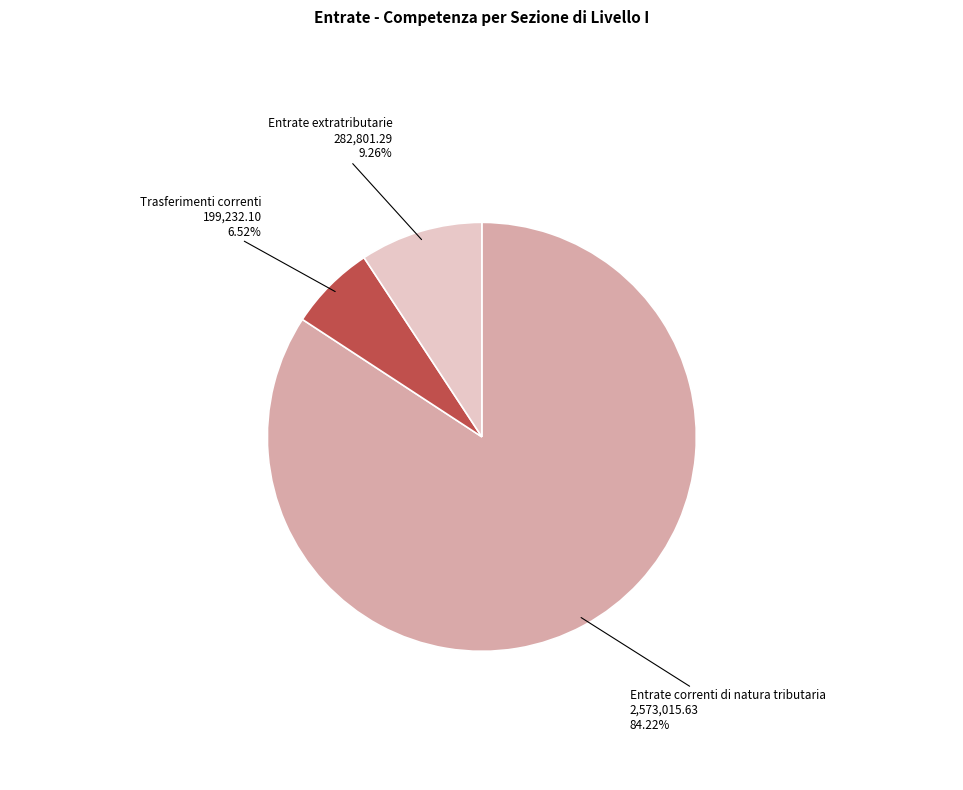

Is there any slice that represents more than half of the pie?

Yes